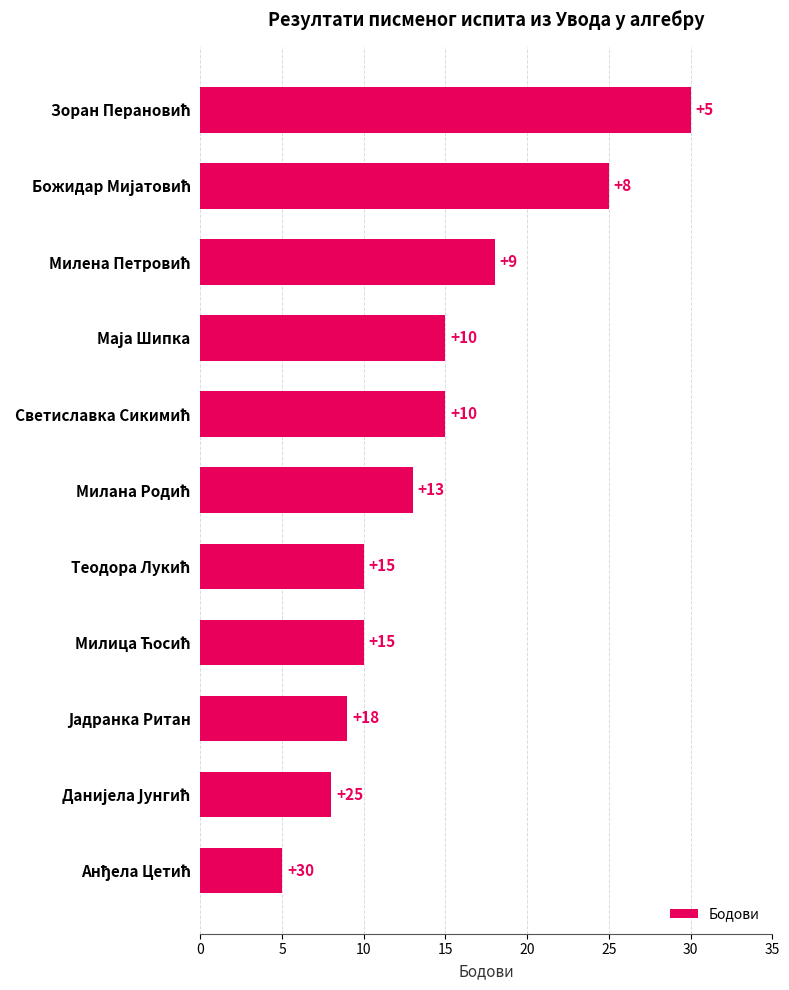

What is the smallest value displayed?

5